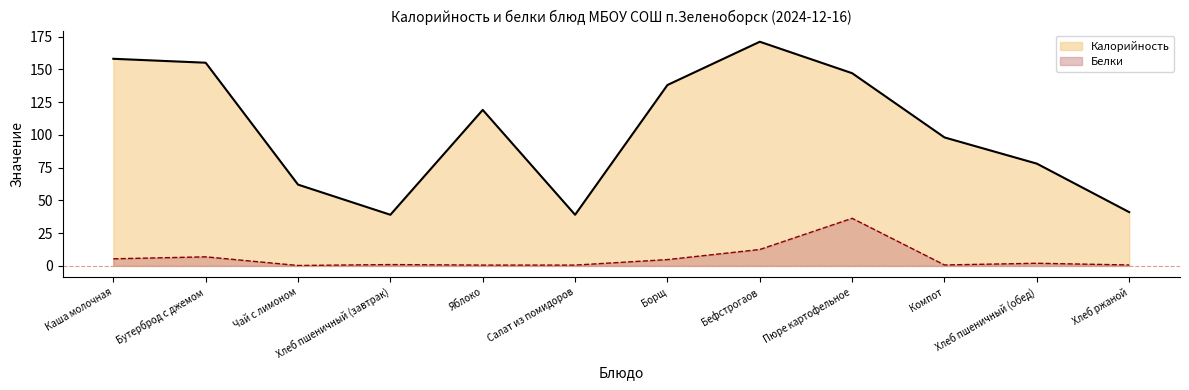

The Калорийность series shows 182.5 at Борщ. True or false?

False